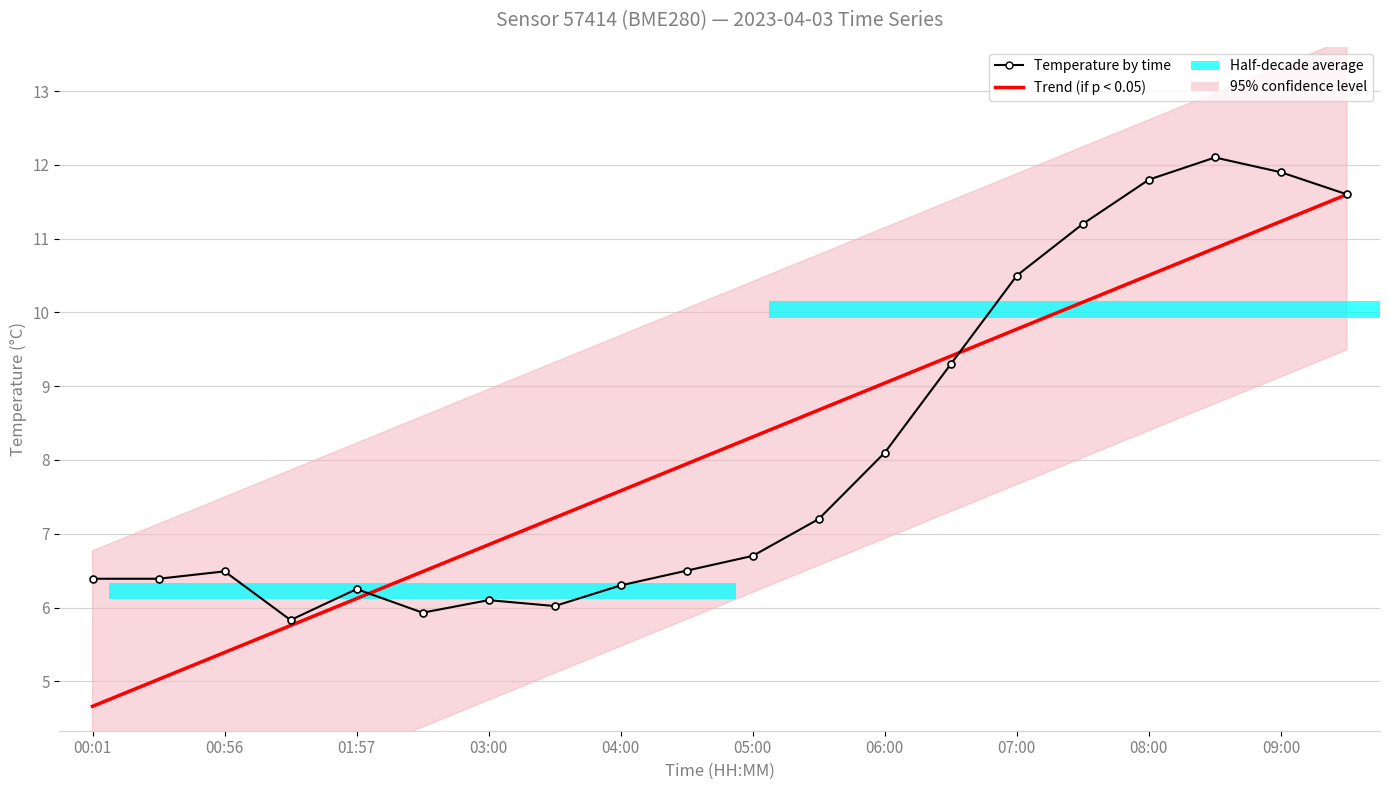

Which series has the largest total across all categories?

Trend (if p < 0.05)